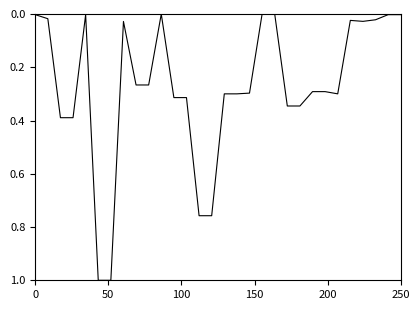

What is the maximum value shown in the chart?

1.0